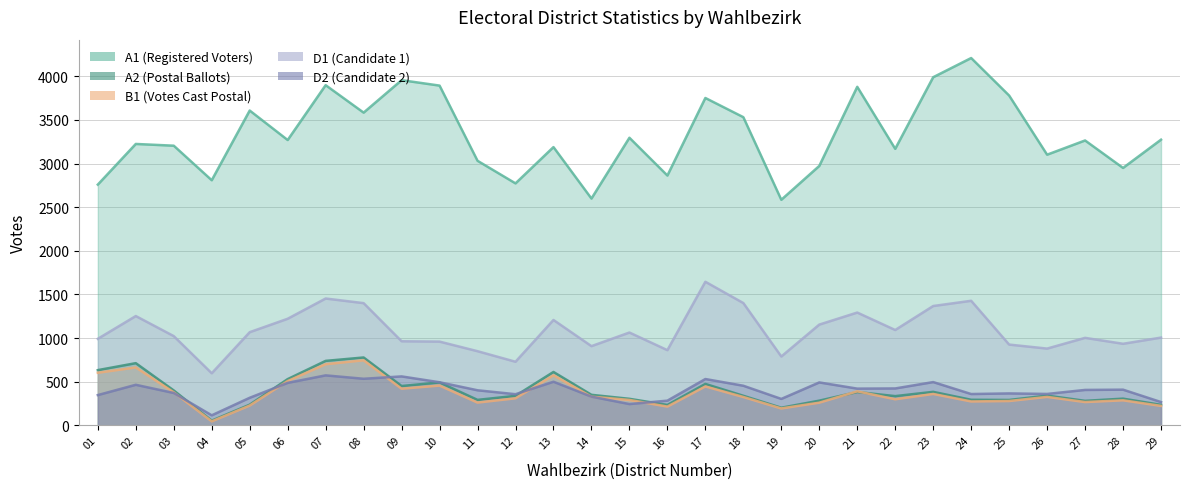

The B1 series shows 445 at 17. True or false?

True